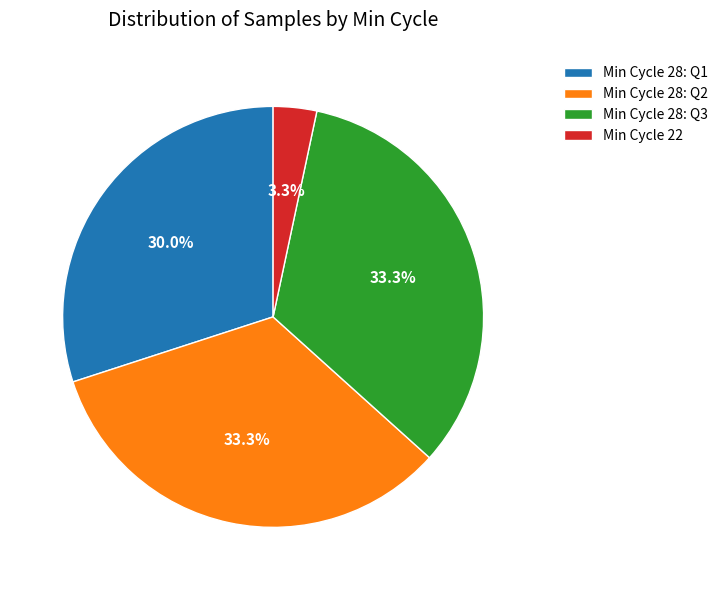

Approximately how many times larger is the value at Min Cycle 28: Q1 compared to Min Cycle 28: Q2?

0.9